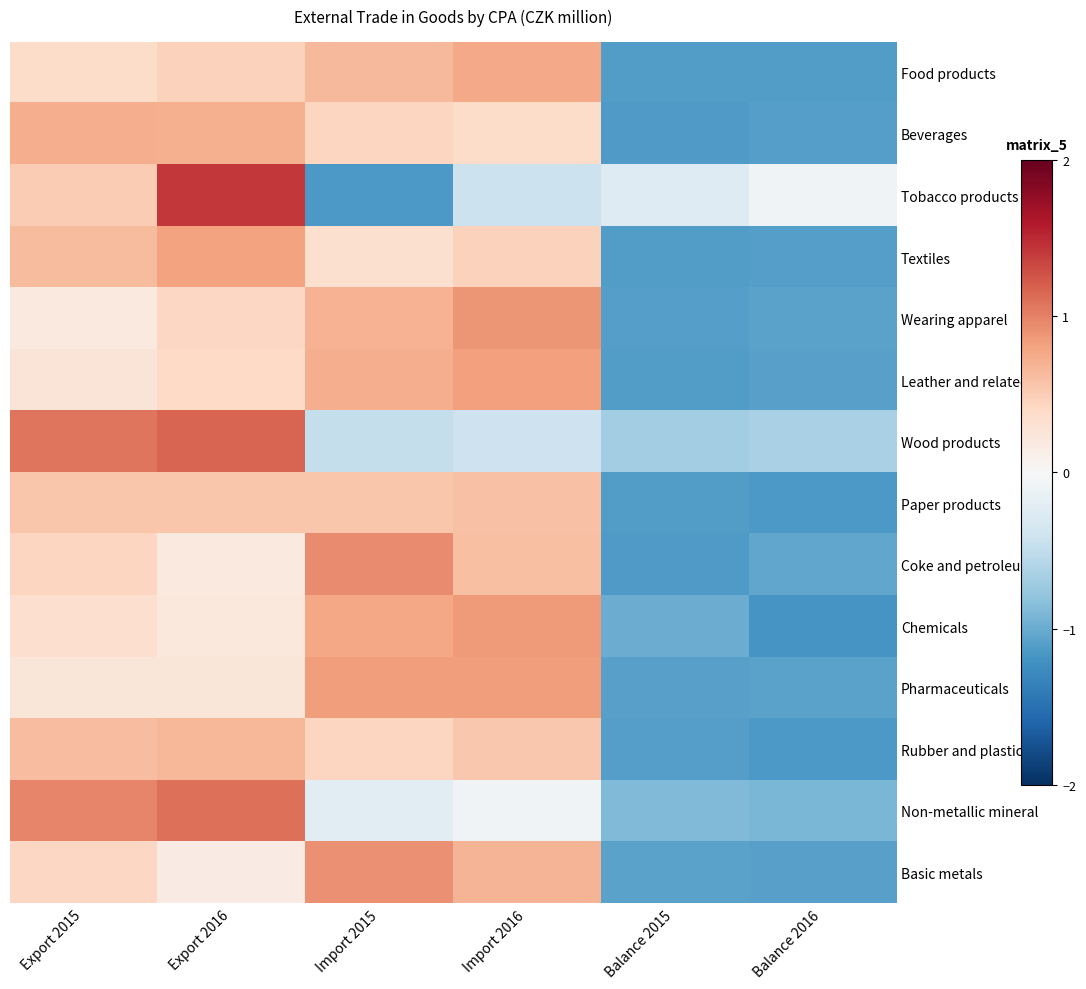

At which category does the chart reach its minimum across all series?

Balance 2016